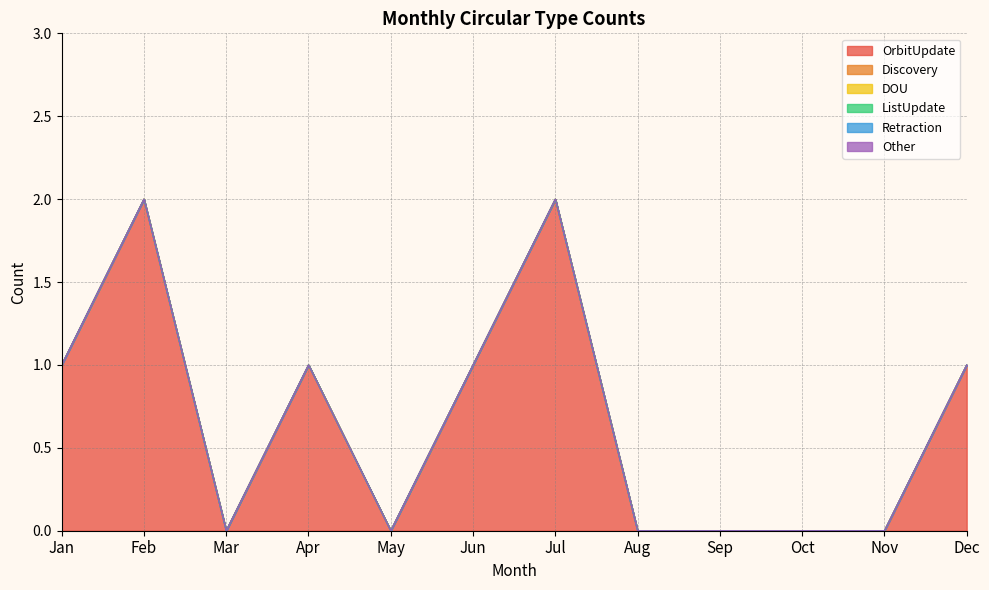

Which category has the lowest value across all series?

Mar